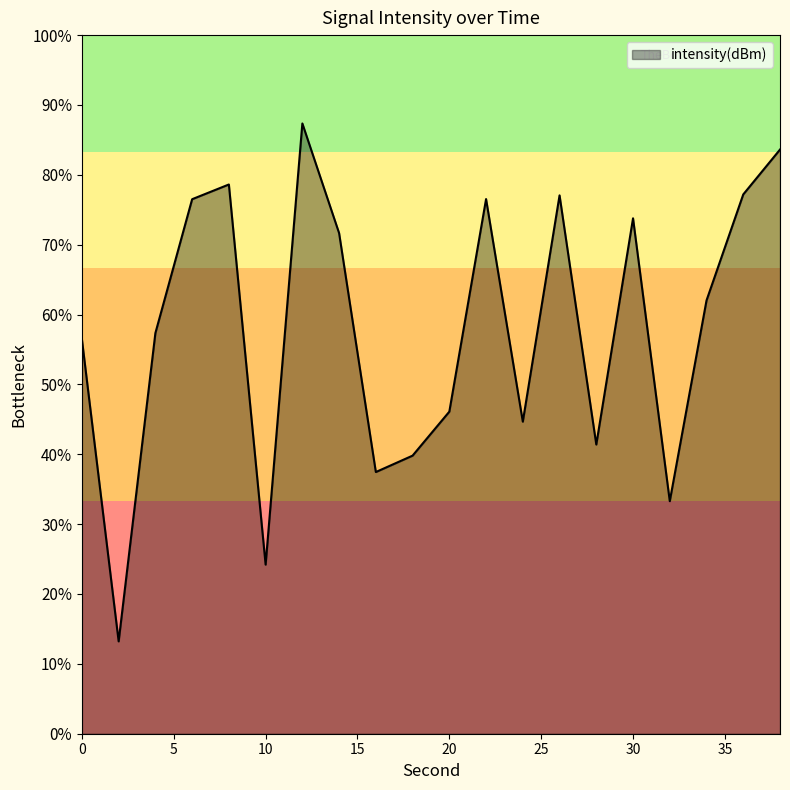

Reading left to right, what are all the values shown in this chart?

-123.1	-136.0	-122.8	-117.0	-116.4	-132.7	-113.8	-118.5	-128.8	-128.1	-126.2	-117.0	-126.6	-116.9	-127.6	-117.9	-130.0	-121.4	-116.8	-114.9